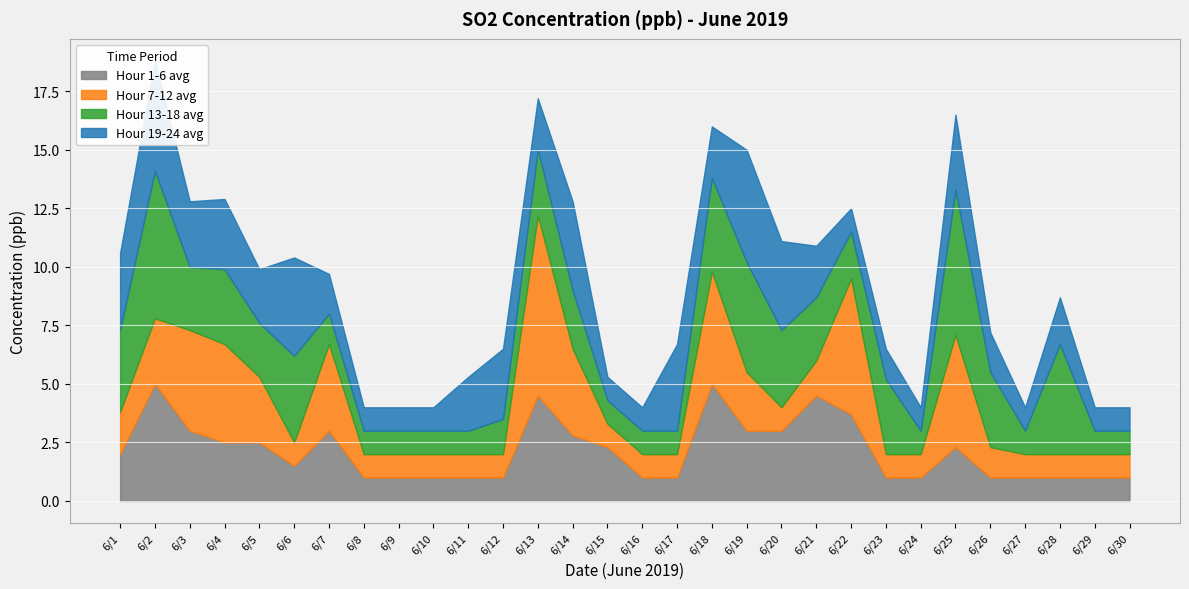

True or false: Hour 13-18 avg has a value of 1.4 at 6/30.

False